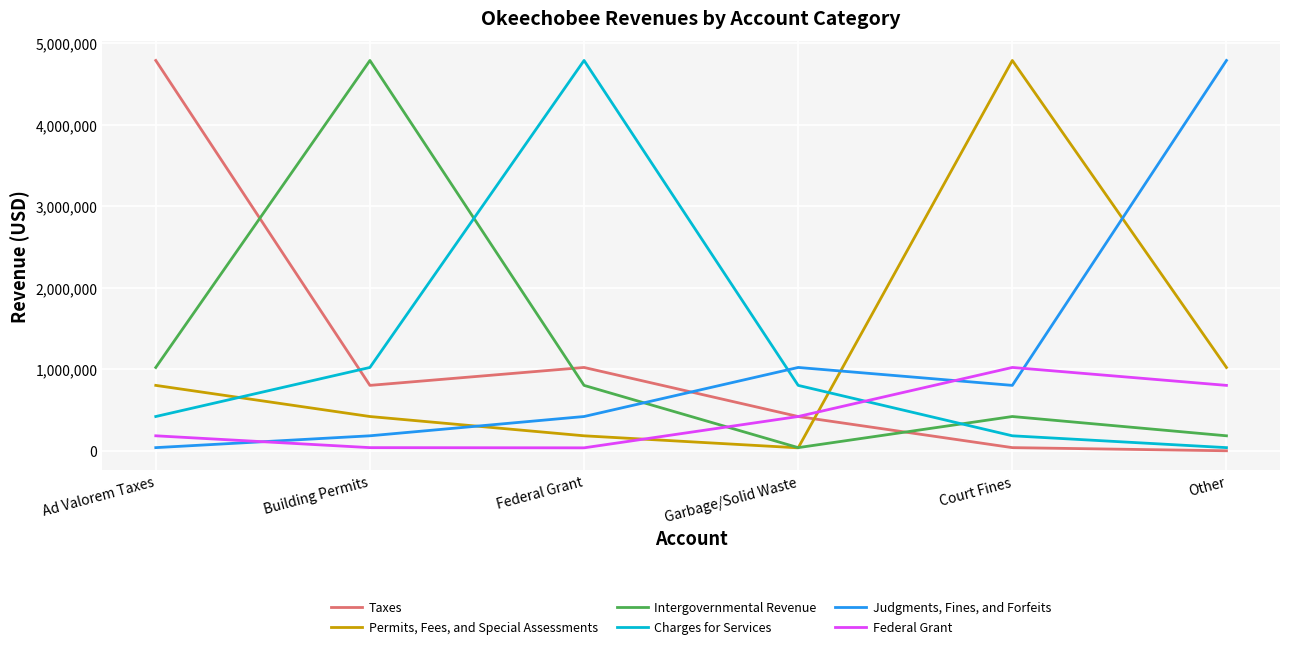

Is this an area chart (filled region under the line)?

No